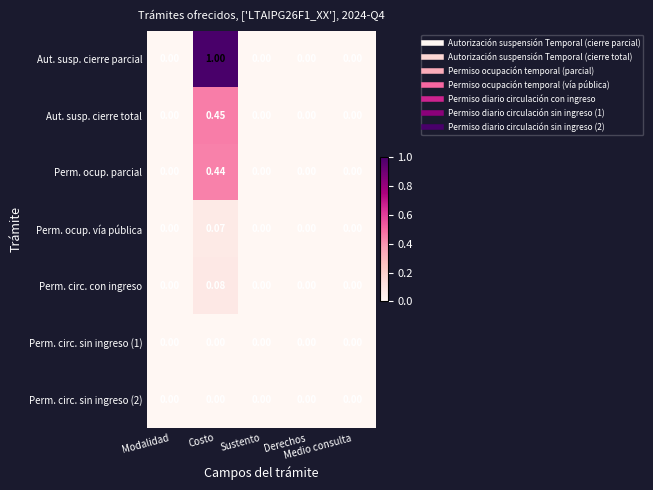

Which series has the widest spread of values?

Aut. susp. cierre parcial